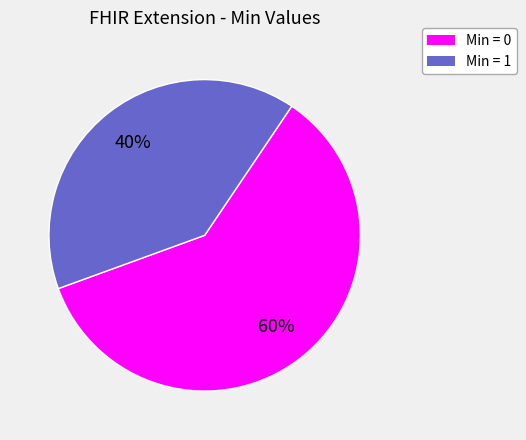

To the nearest percent, what is the difference between the largest and smallest slice percentages?

20%